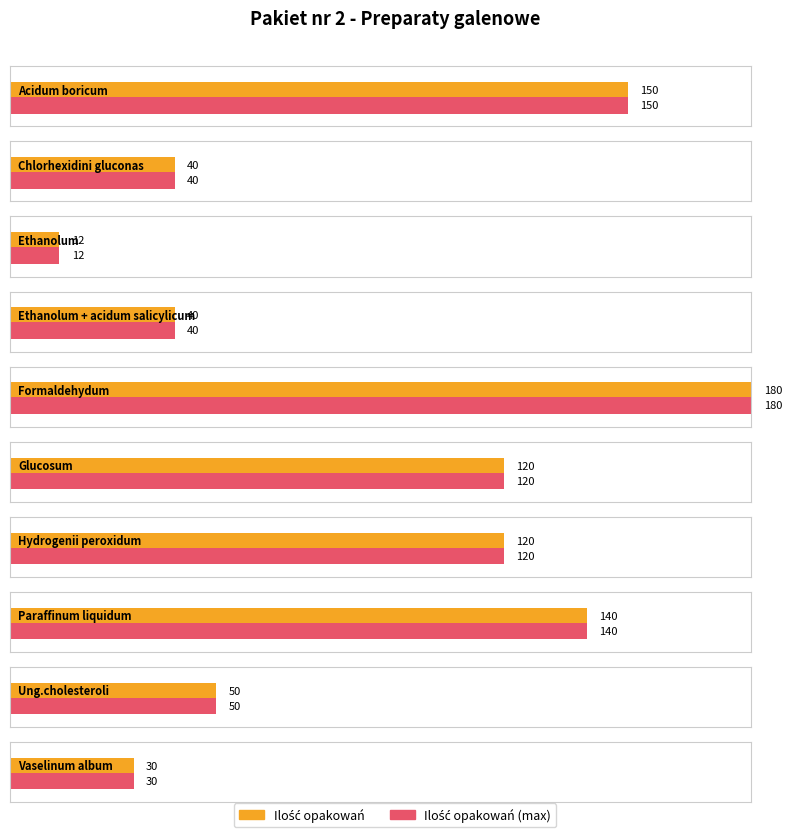

List the labels in order of Average utilization value, smallest first.

Ethanolum, Vaselinum album, Chlorhexidini gluconas, Ethanolum + acidum salicylicum, Ung.cholesteroli, Glucosum, Hydrogenii peroxidum, Paraffinum liquidum, Acidum boricum, Formaldehydum